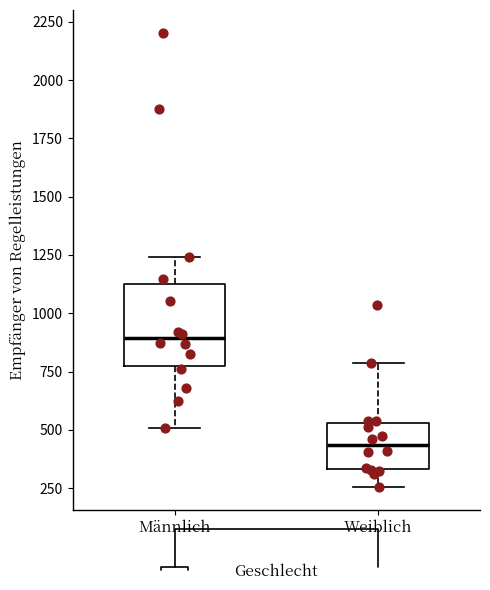

Where is the lower edge of the box for Männlich on the y-axis? The values are not printed on the chart, so give them approximately, as read against the axis.

800